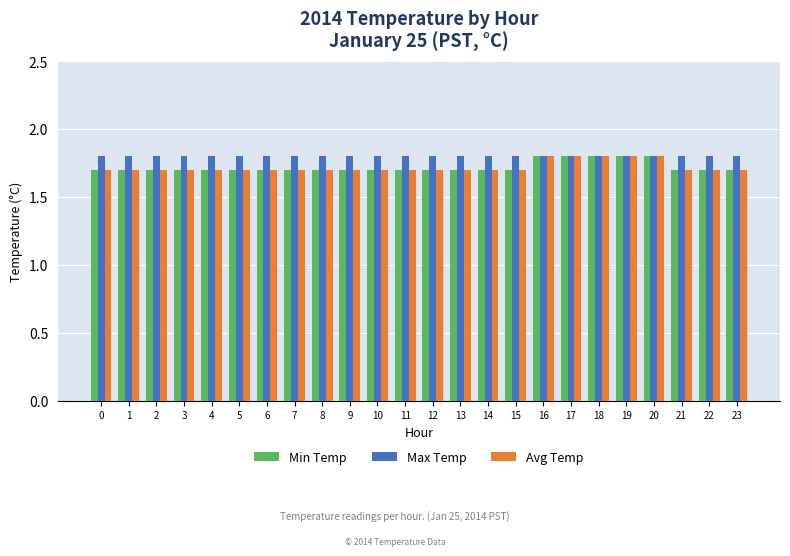

Is it true that Max Temp equals 1.8 at 12?

True